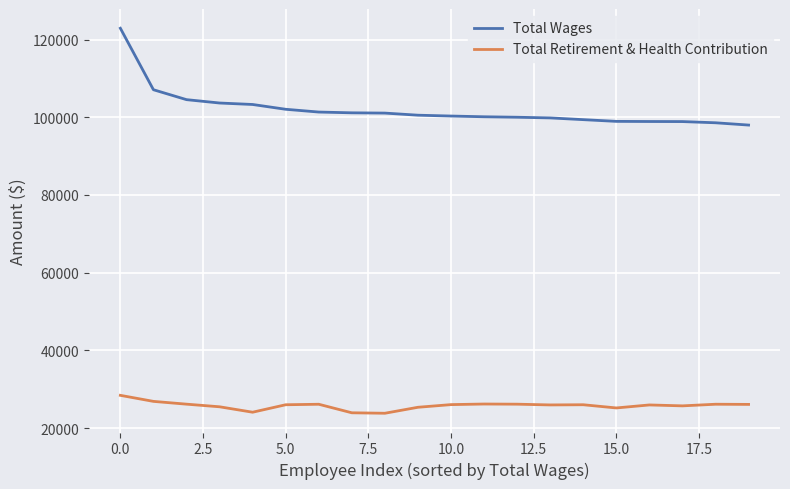

List the series in order of their overall mean, highest first.

Total Wages, Total Retirement & Health Contribution